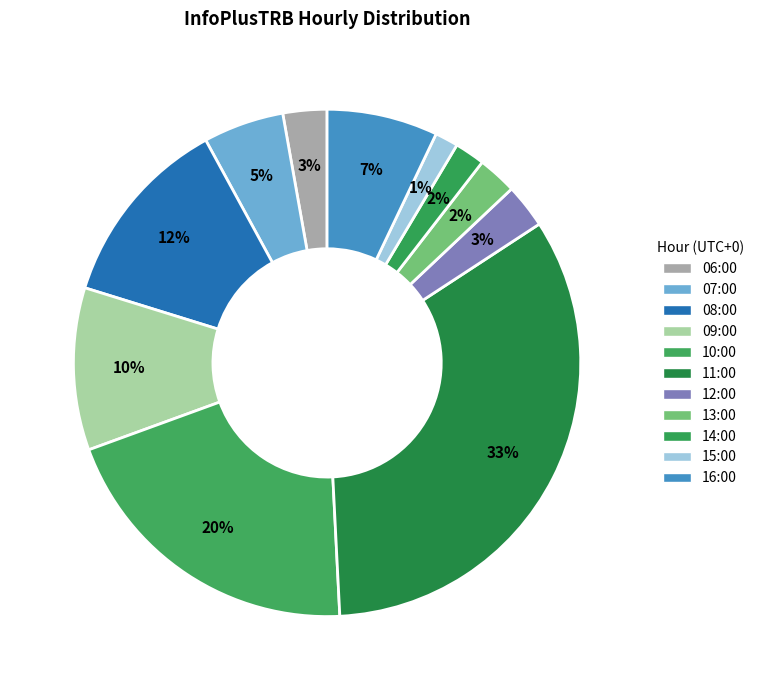

How many segments does this pie chart have?

11